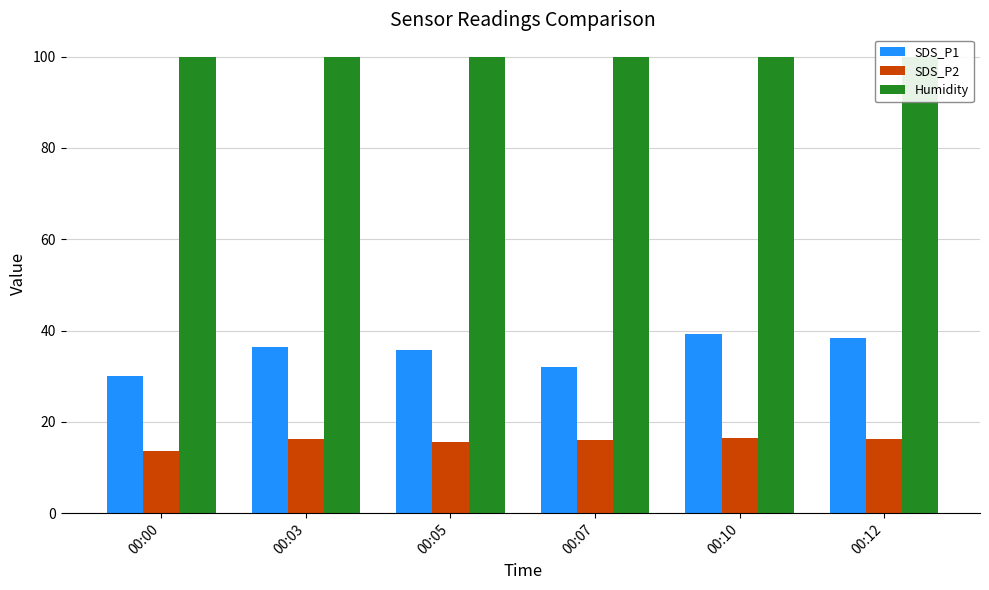

At which category is the sum across all series the highest?

00:10